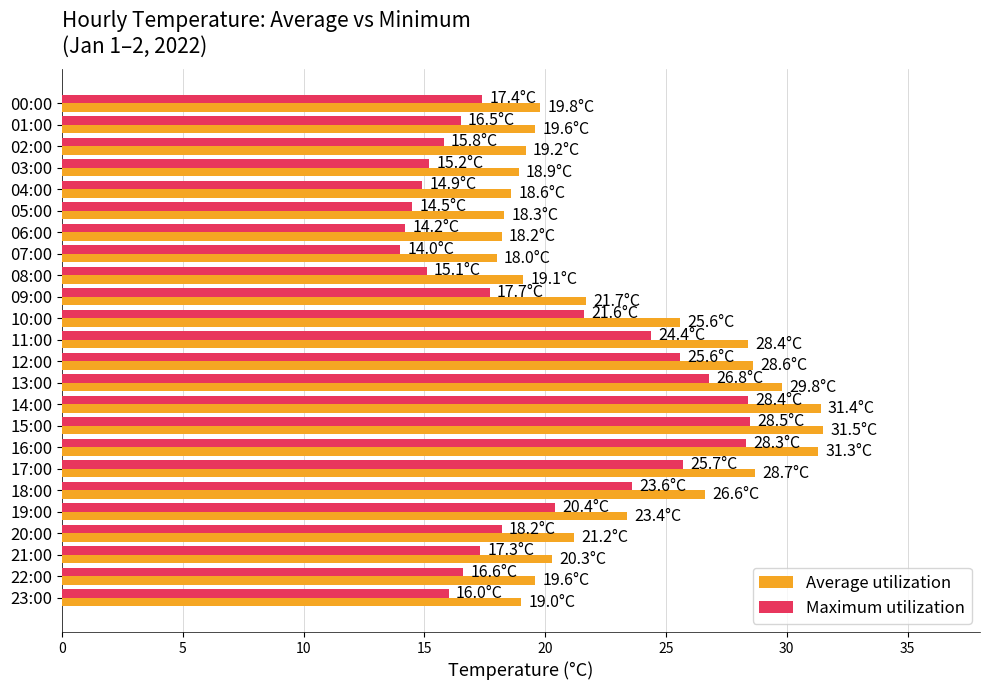

What is the greatest value displayed?

31.5